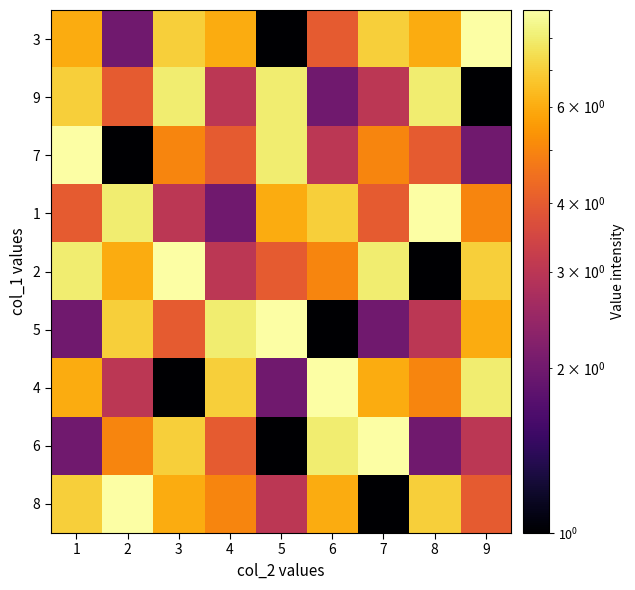

Reading left to right, transcribe all the data shown in this chart.

8: 1=7	2=9	3=6	4=5	5=3	6=6	7=1	8=7	9=4
6: 1=2	2=5	3=7	4=4	5=1	6=8	7=9	8=2	9=3
4: 1=6	2=3	3=1	4=7	5=2	6=9	7=6	8=5	9=8
5: 1=2	2=7	3=4	4=8	5=9	6=1	7=2	8=3	9=6
2: 1=8	2=6	3=9	4=3	5=4	6=5	7=8	8=1	9=7
1: 1=4	2=8	3=3	4=2	5=6	6=7	7=4	8=9	9=5
7: 1=9	2=1	3=5	4=4	5=8	6=3	7=5	8=4	9=2
9: 1=7	2=4	3=8	4=3	5=8	6=2	7=3	8=8	9=1
3: 1=6	2=2	3=7	4=6	5=1	6=4	7=7	8=6	9=9